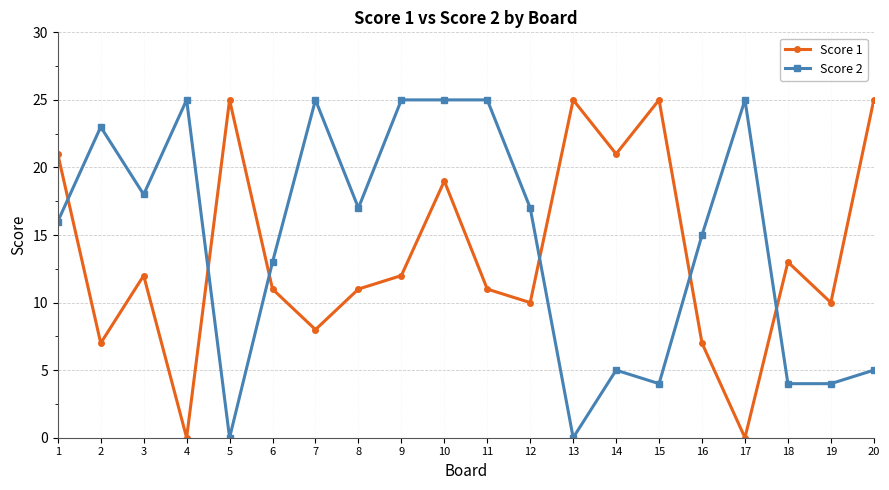

Between 2 and 19, which series saw the biggest shift?

Score 2